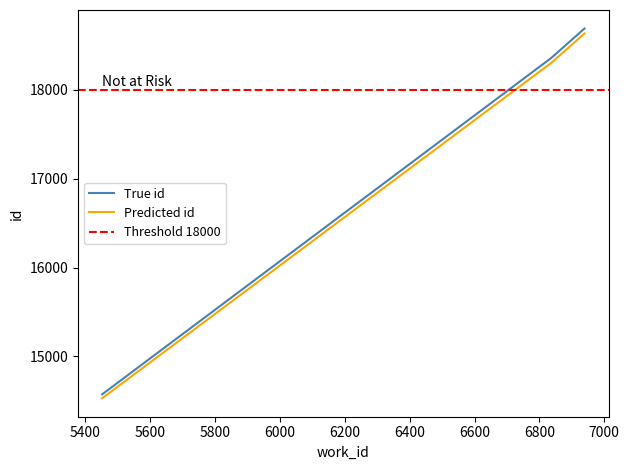

What is the lowest value of the work_id series?

14530.3